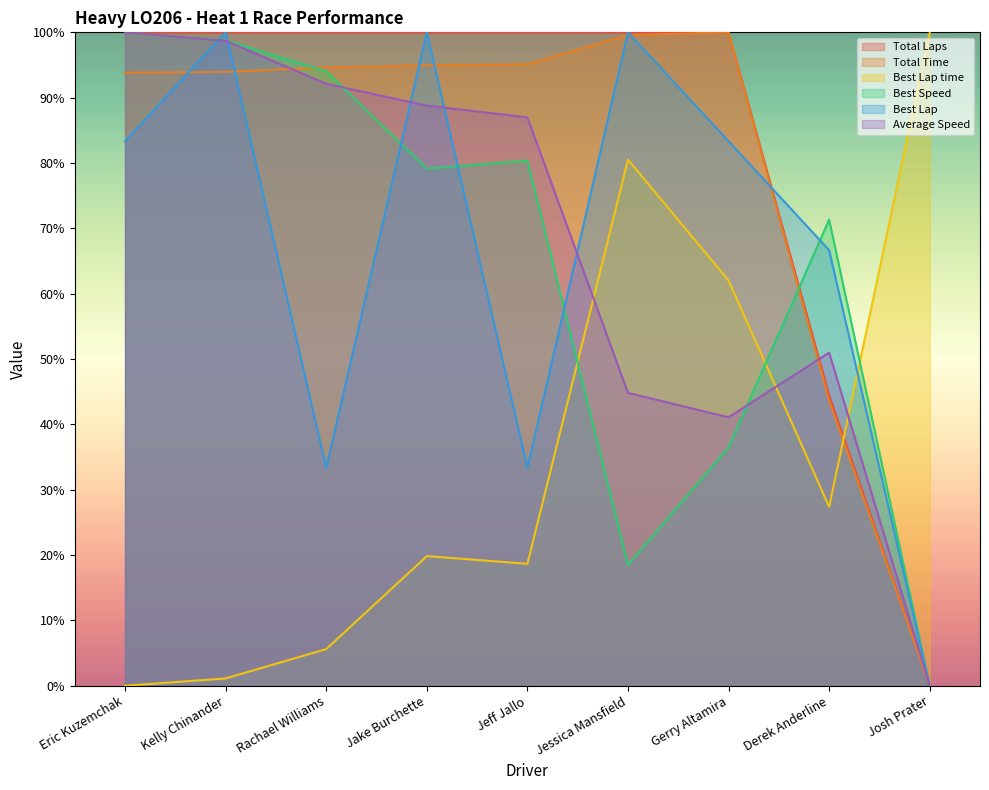

How many lines are shown in the chart?

6